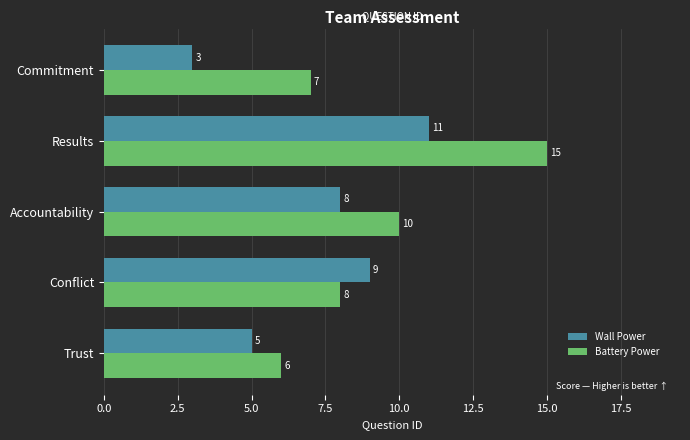

What is the difference between the highest and lowest values at Commitment?

4